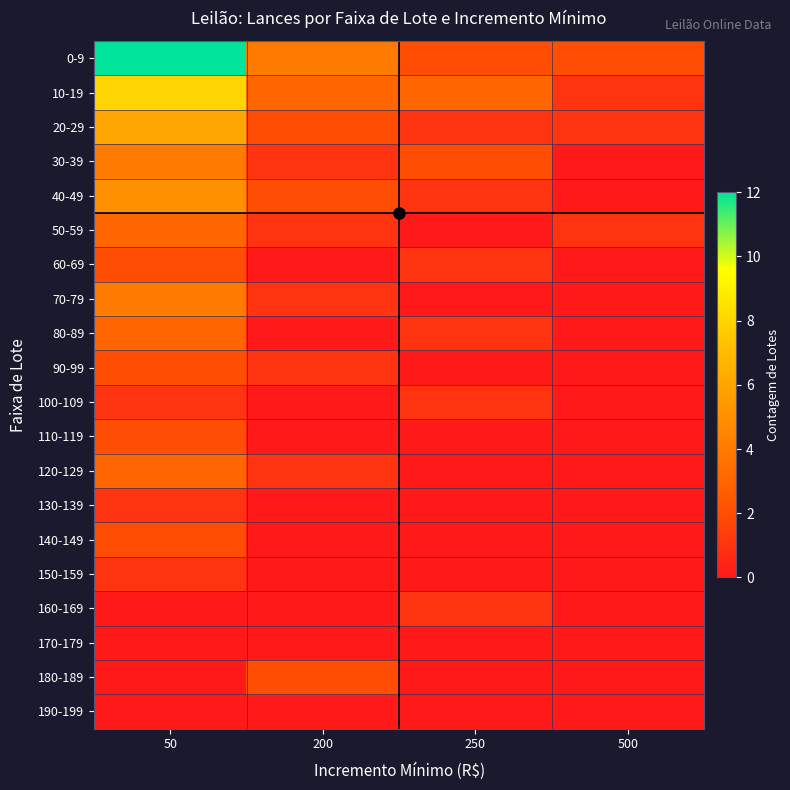

Between 250 and 200, which is larger?

200